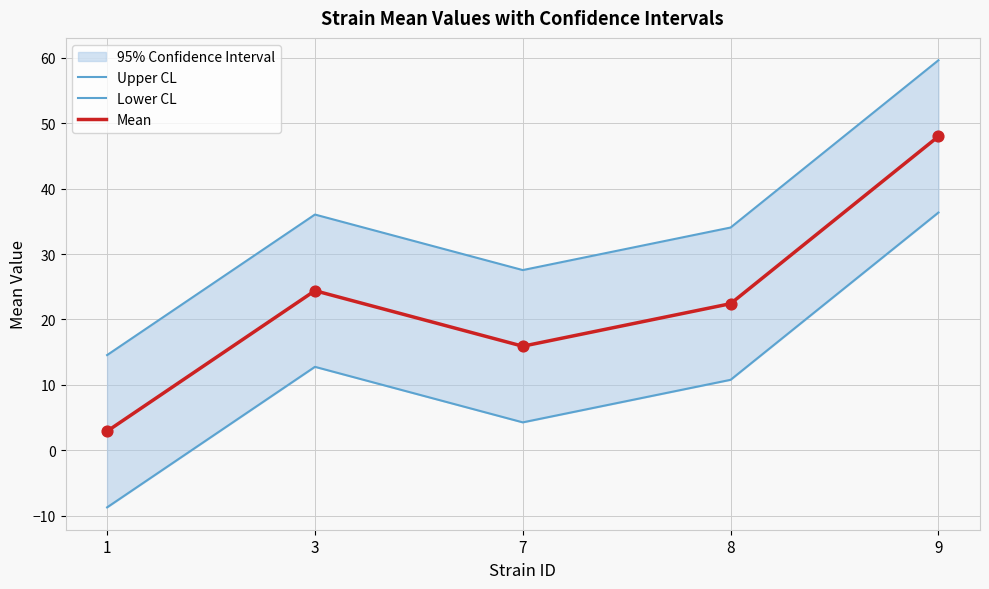

What is the total value across all series at 3?

73.2